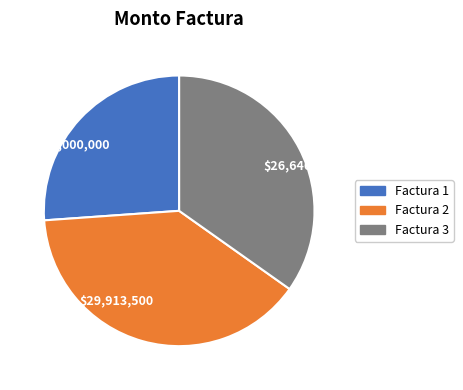

Rank the categories by value from highest to lowest.

$29,913,500, $26,646,900, $20,000,000